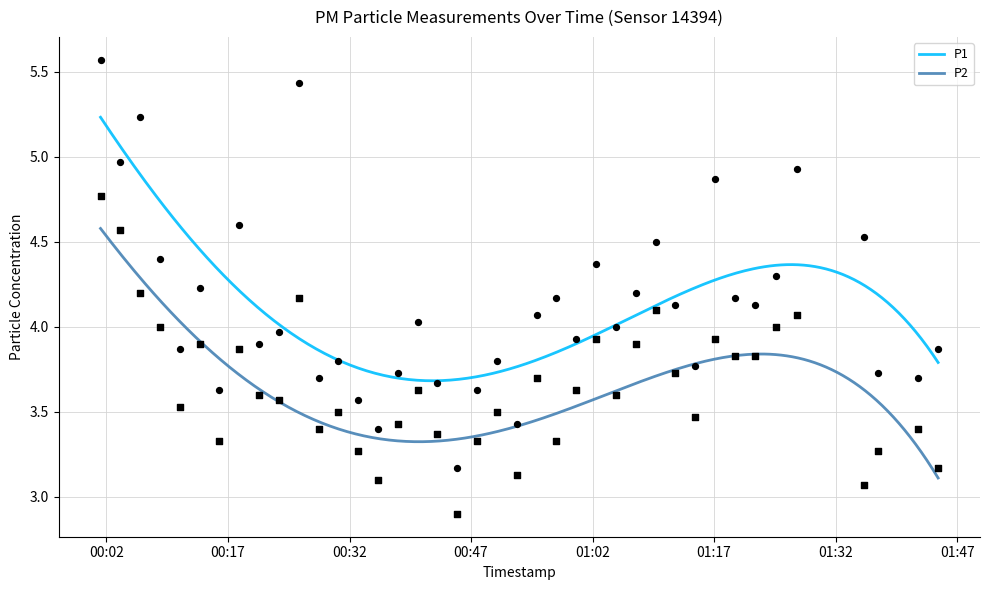

Which series has the largest total across all categories?

P1